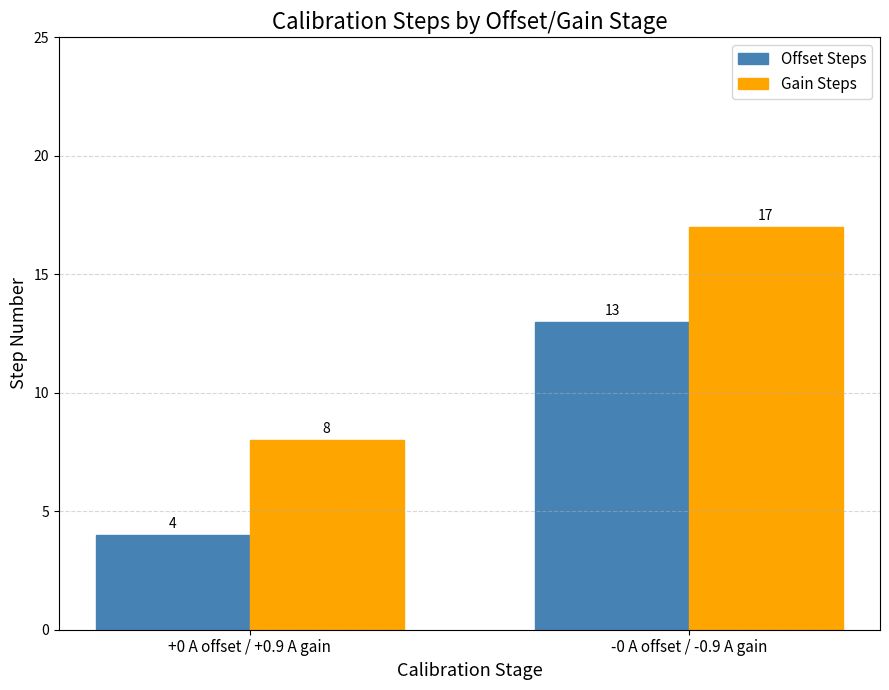

What are all the series names shown in the legend?

Offset Steps, Gain Steps